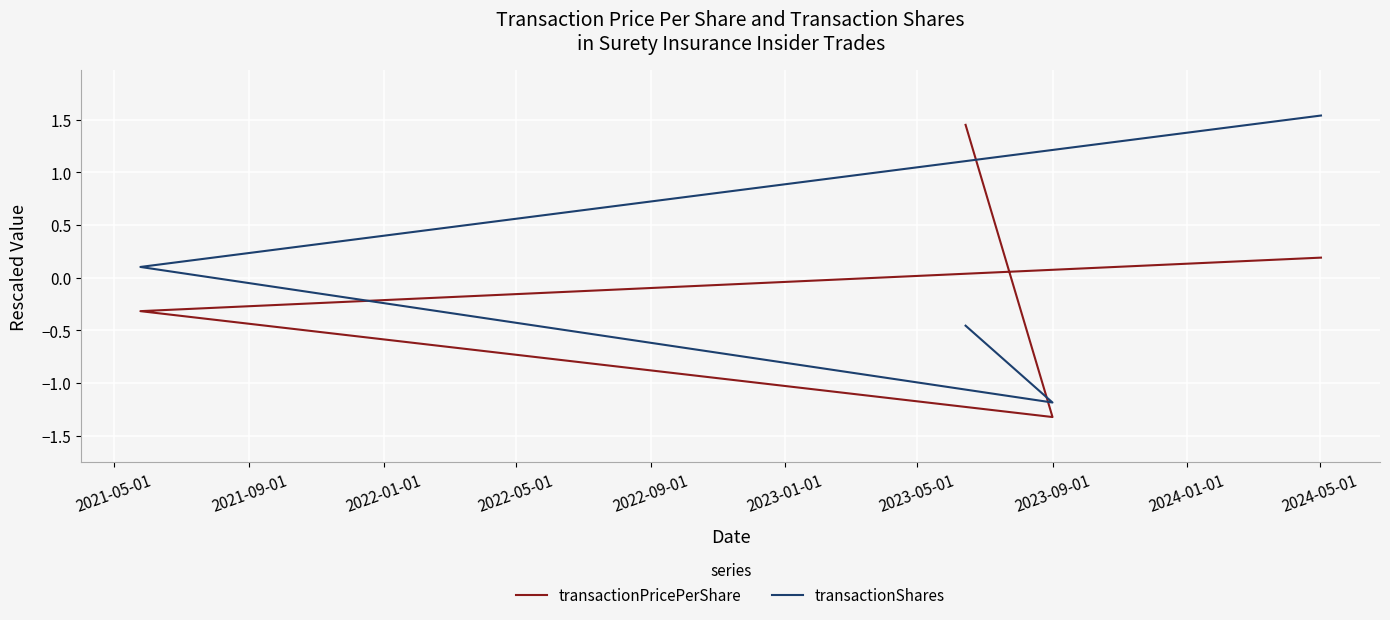

Reading left to right, what are all the values shown in this chart?

transactionPricePerShare: 0.2	-0.3	-1.3	1.5
transactionShares: 1.5	0.1	-1.2	-0.5